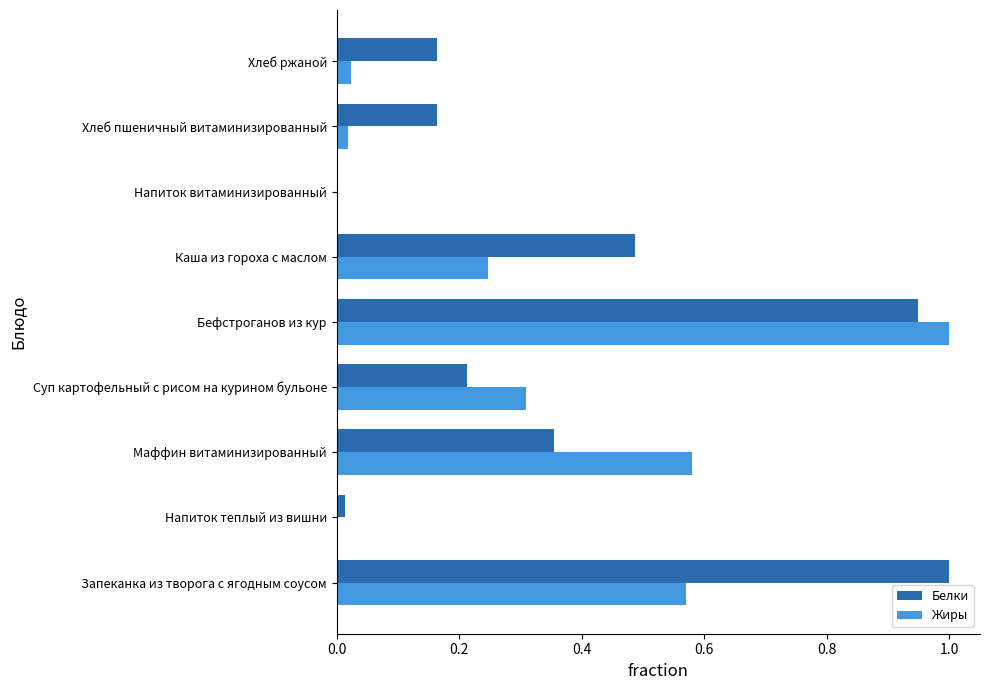

The value of Жиры at Напиток теплый из вишни is 0.0. True or false?

True